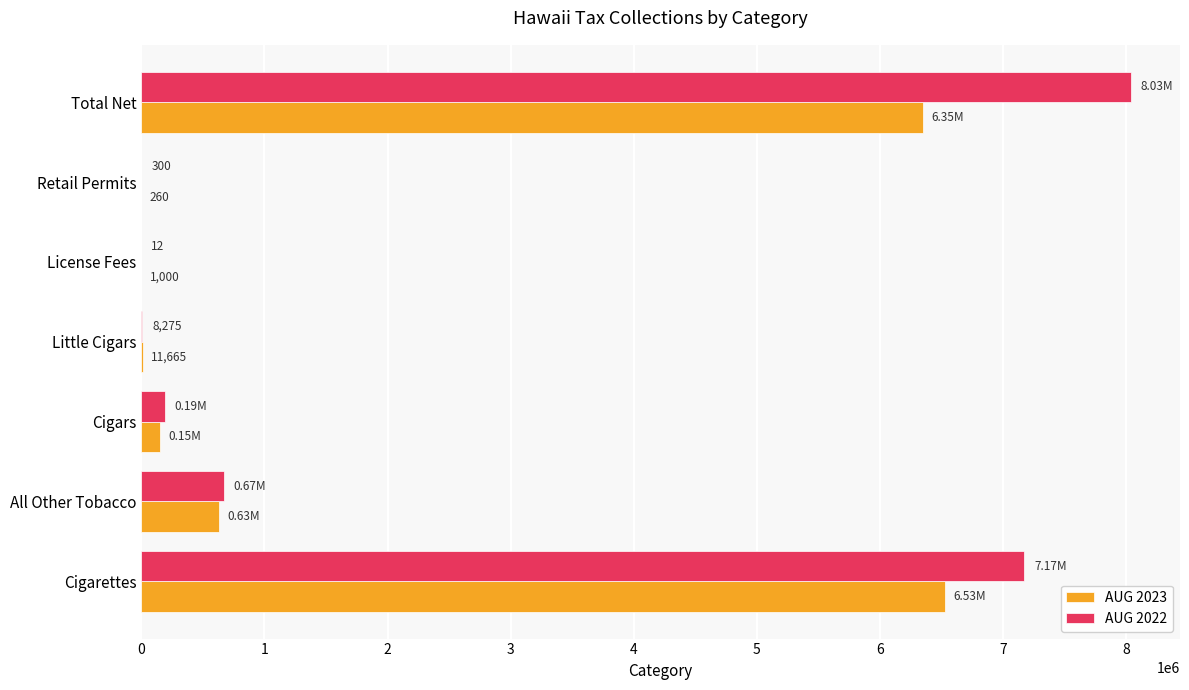

What is the sum of all AUG 2022 values?

16073706.9